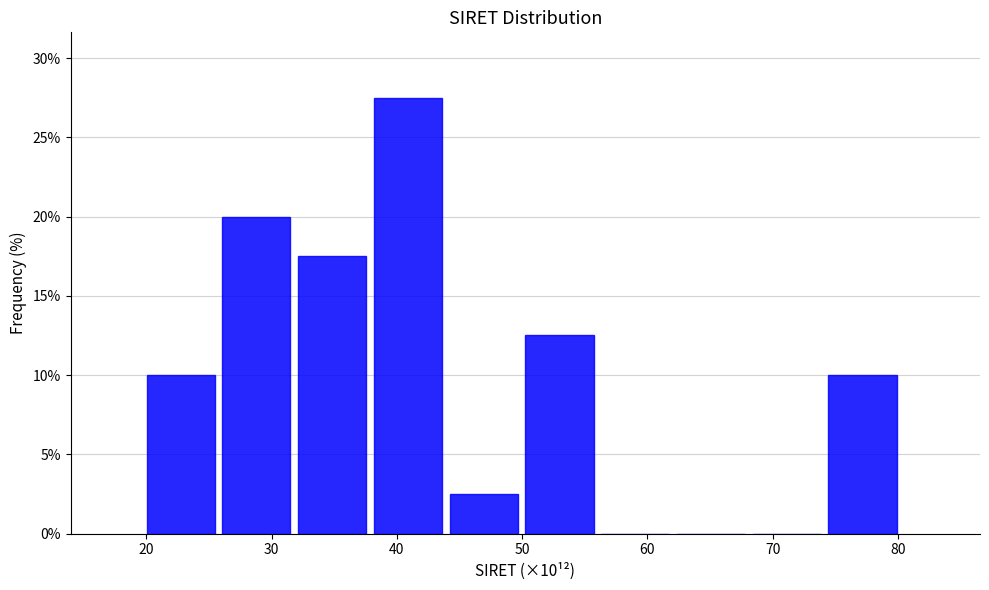

Over which range of the x-axis is the bar tallest?

38 to 44